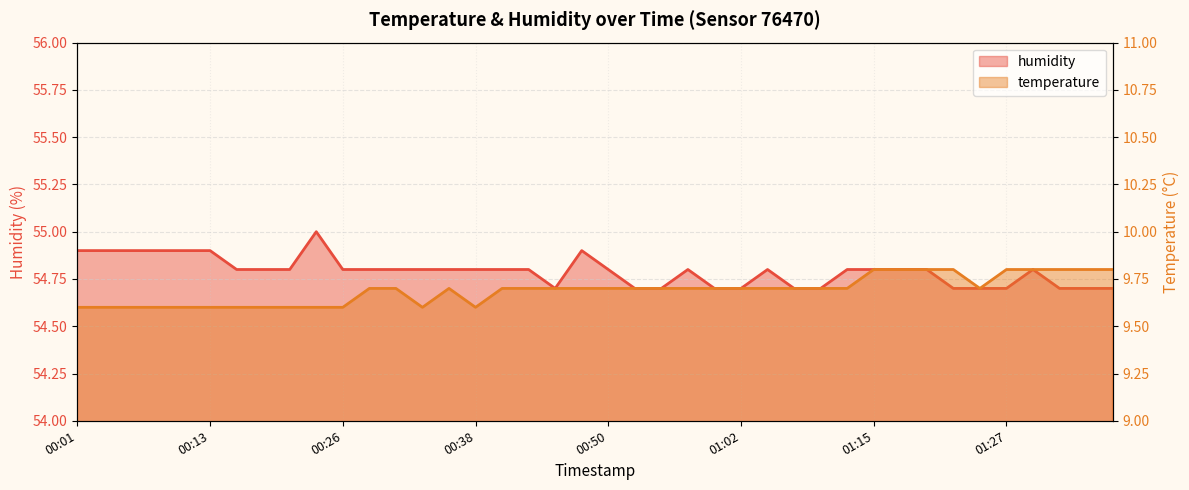

What is the minimum value for temperature?

9.6